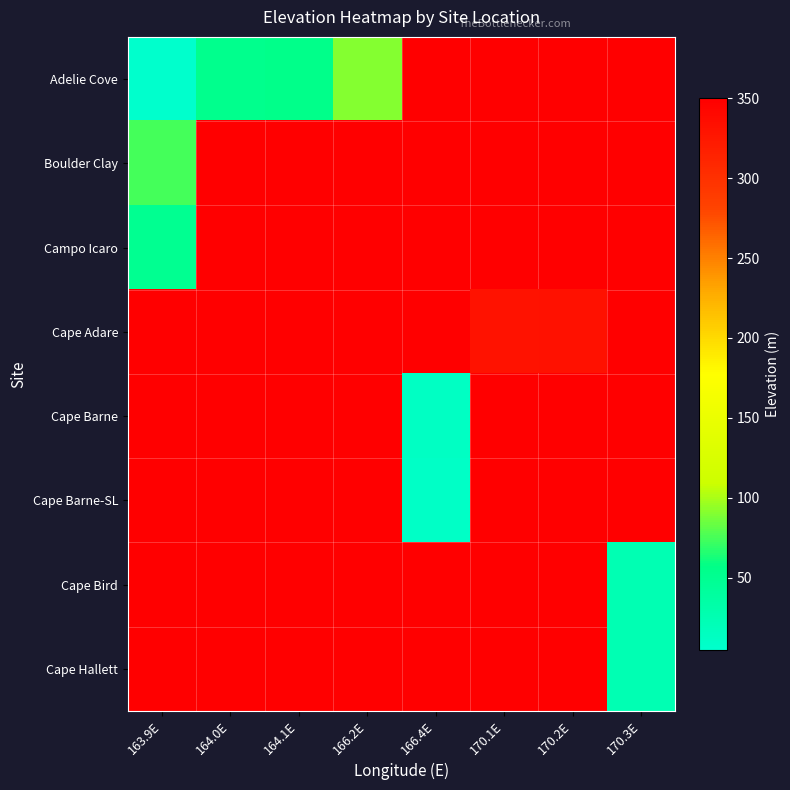

Which category has the highest value across all series?

170.2E